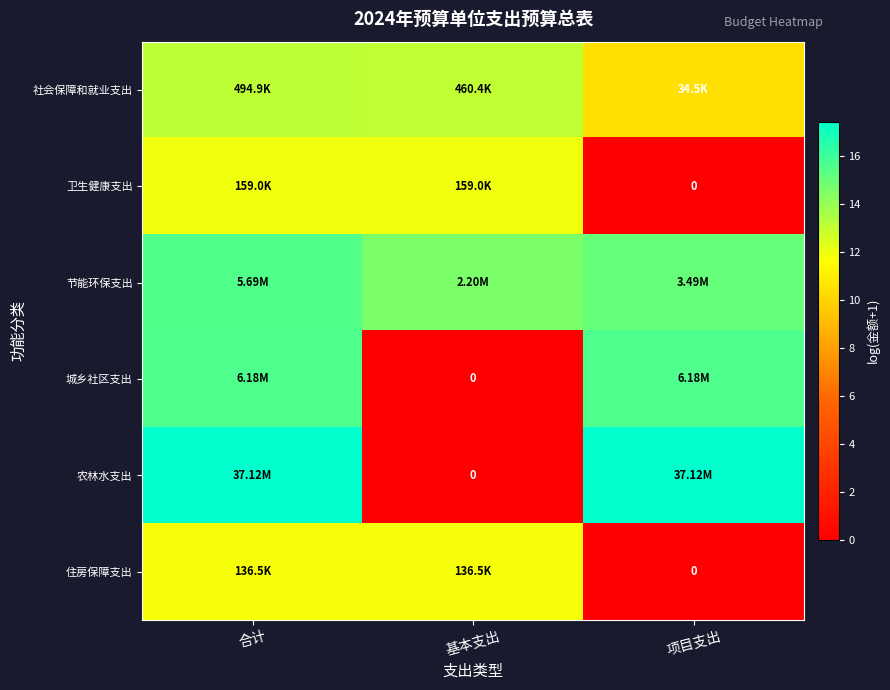

What is the spread (max minus min) of values at 项目支出?

17.4